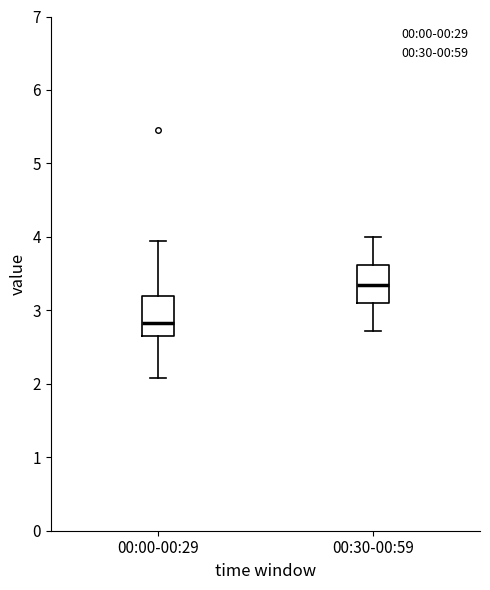

Reading left to right, transcribe this box plot: for each box, give where its median line is, the range the box spans, and where its two whiskers end, as read against the y-axis. The values are not printed on the chart, so give them approximately, as read against the axis.

00:00-00:29: median 2.8, box 2.7 to 3.2, whiskers 2.1 to 4.0
00:30-00:59: median 3.4, box 3.1 to 3.6, whiskers 2.7 to 4.0